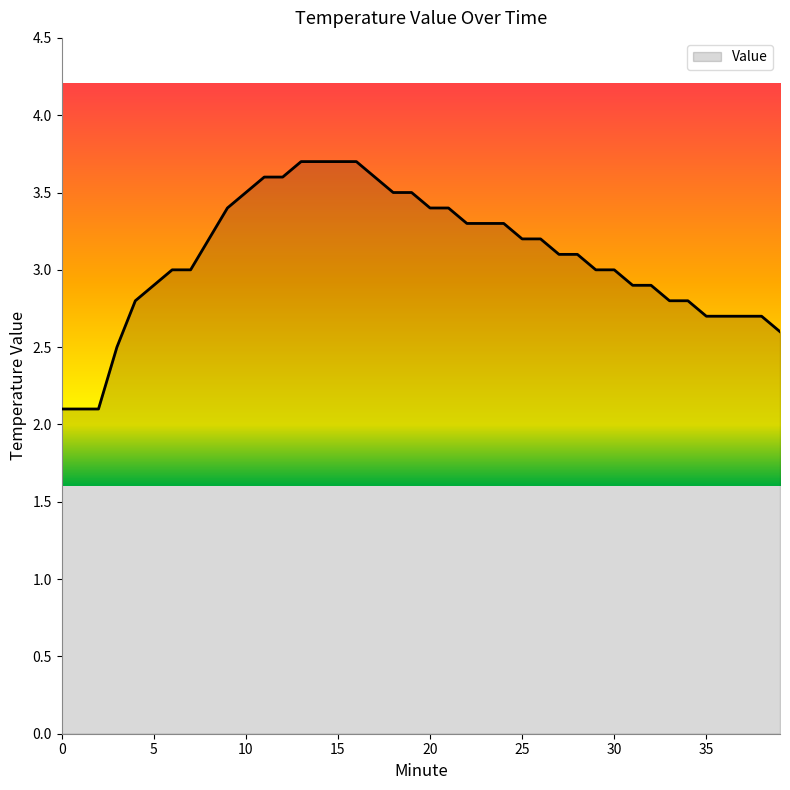

What is the difference between the maximum and minimum values?

1.6